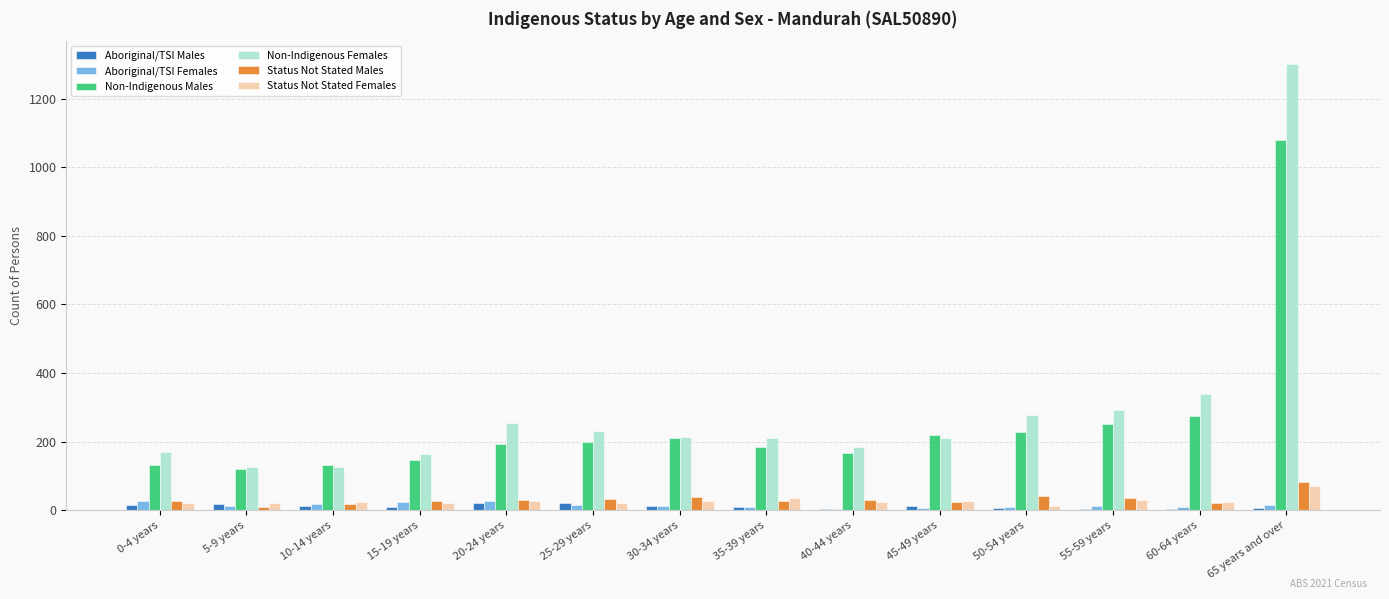

Count the number of categories in the chart.

14